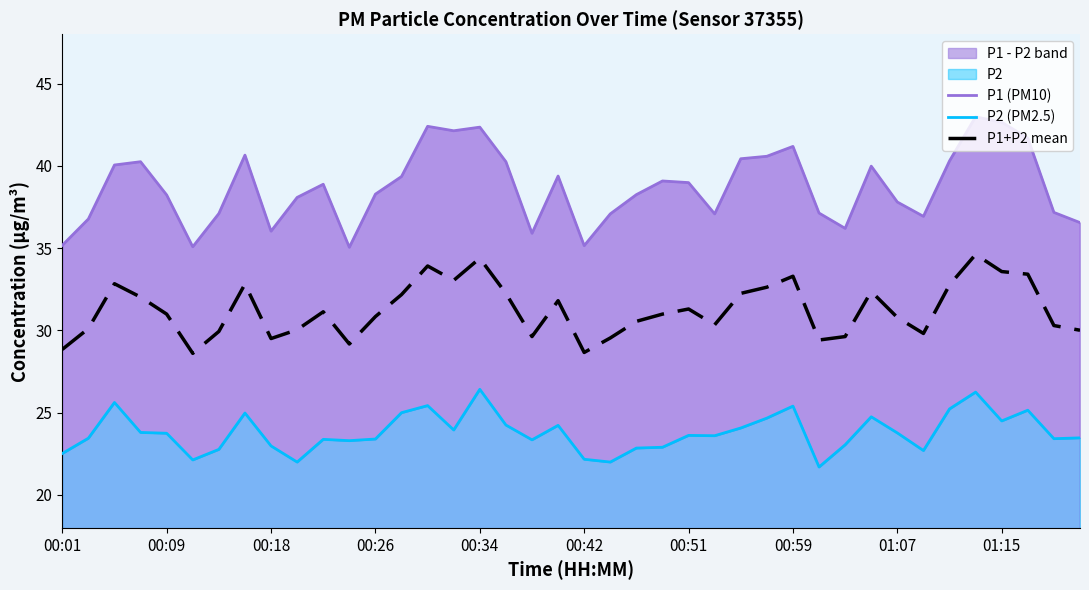

What is the minimum value for P1+P2 mean?

28.6